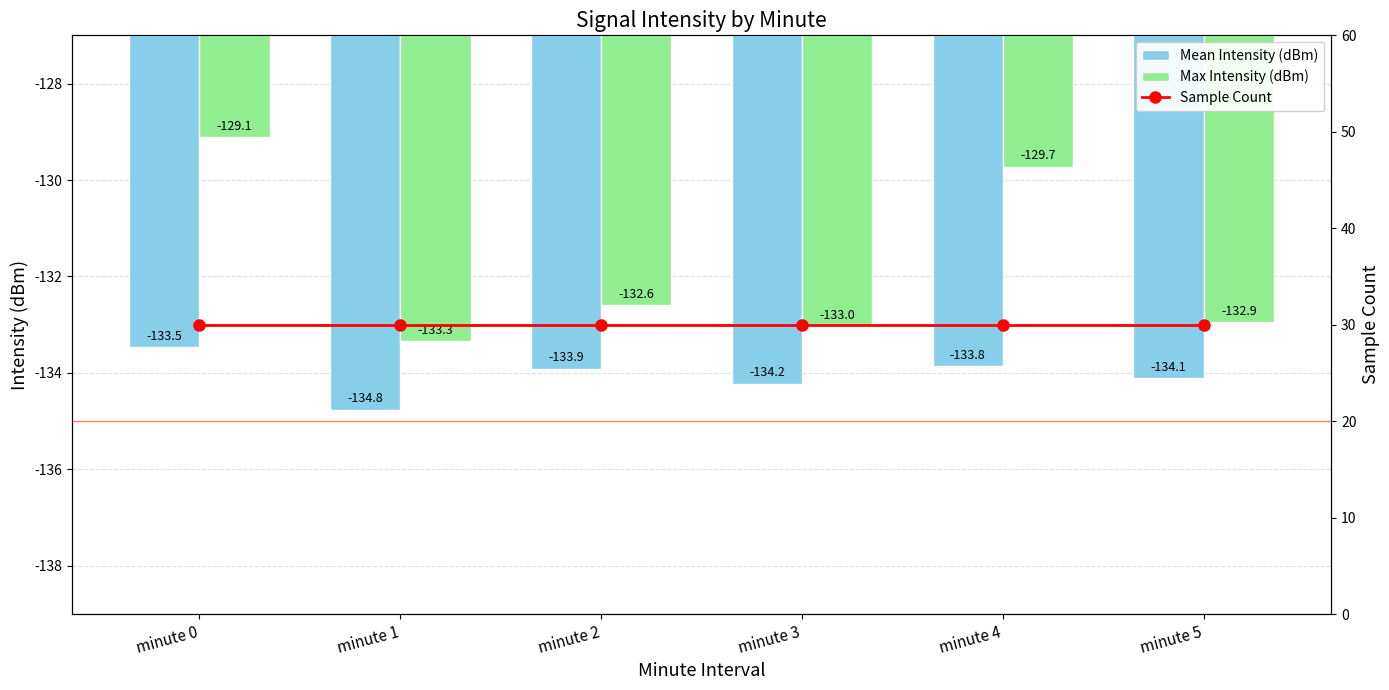

The value of Mean Intensity (dBm) at minute 0 is -174.2. True or false?

False